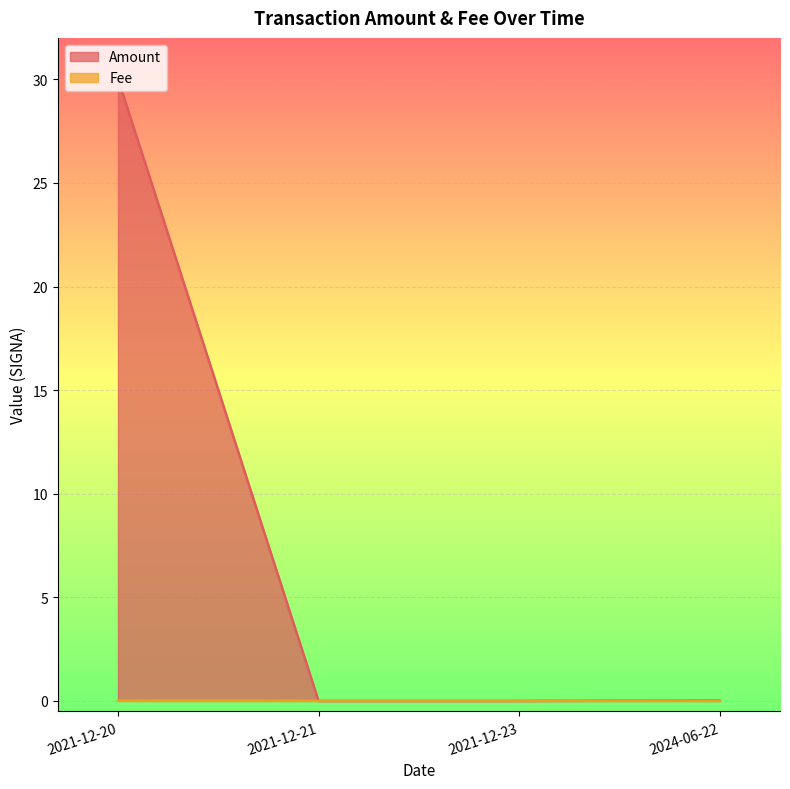

At which category is the sum across all series the highest?

2021-12-20